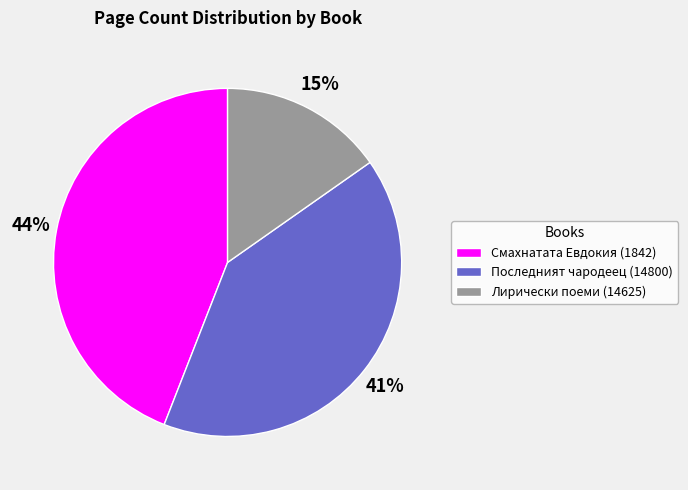

Is it true that Смахнатата Евдокия (1842) is 51% of the pie?

False